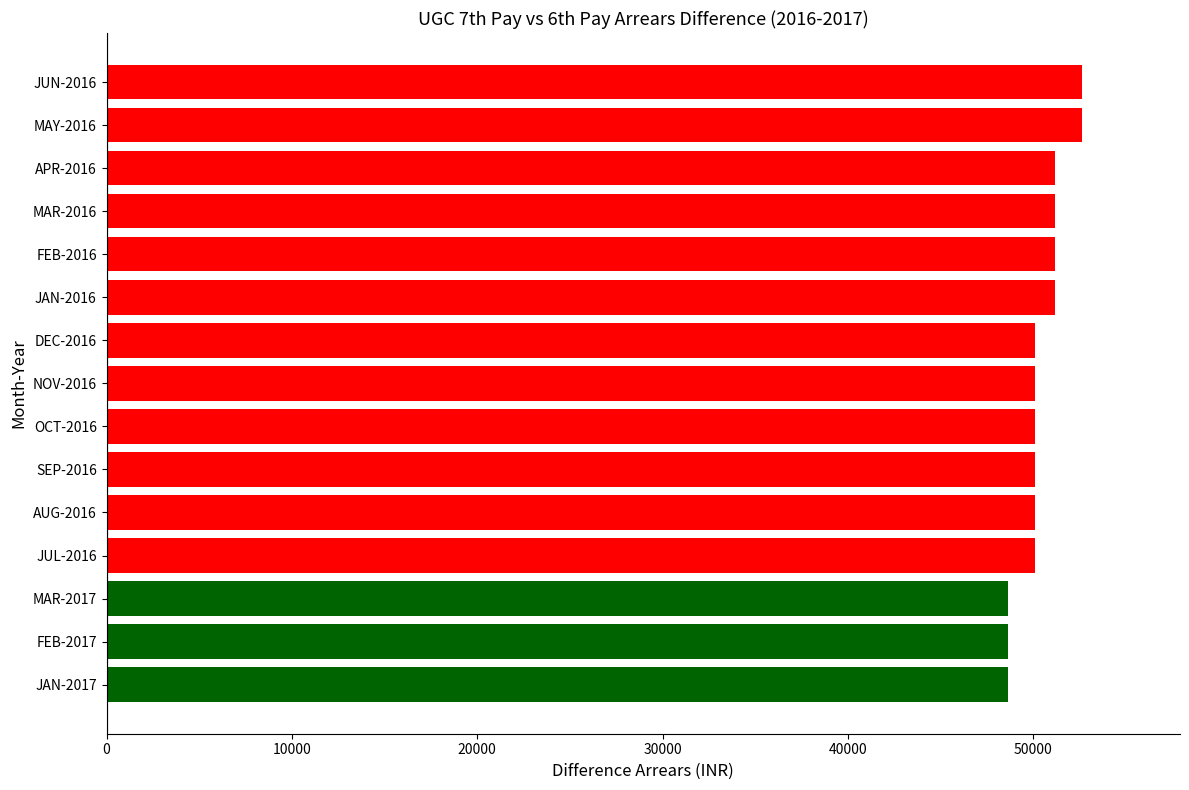

Count the number of data series in this chart.

1